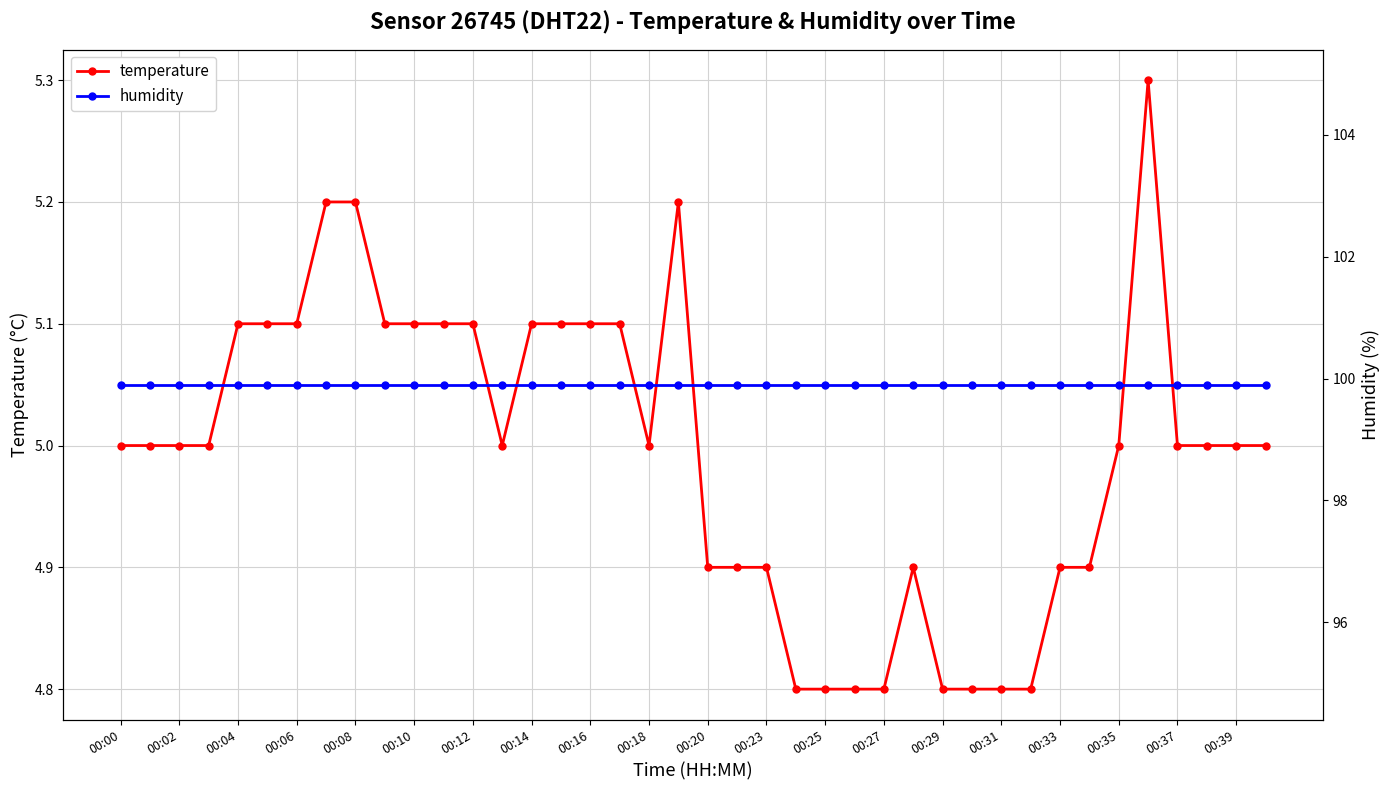

True or false: humidity and temperature intersect in this chart.

False